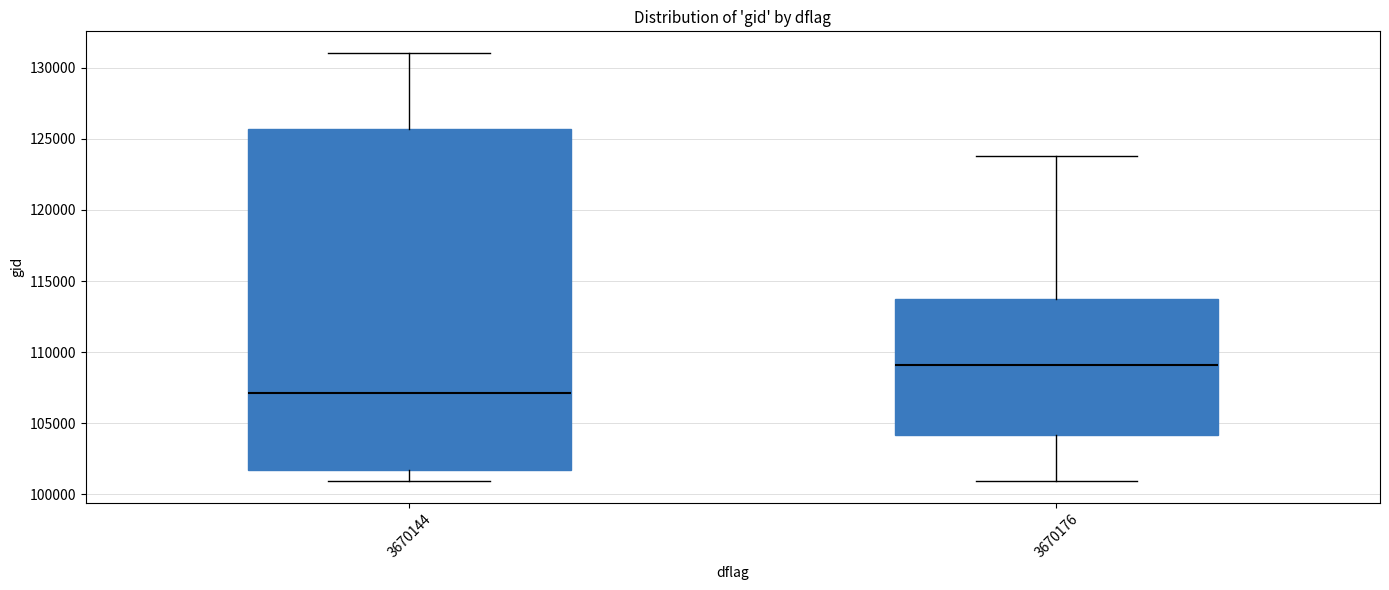

Reading left to right, read every box against the y-axis: the position of its median line, the range the box covers, and the ends of its whiskers. The values are not printed on the chart, so give them approximately, as read against the axis.

3670144: median 107000, box 101500 to 125500, whiskers 101000 to 131000
3670176: median 109000, box 104000 to 113500, whiskers 101000 to 124000